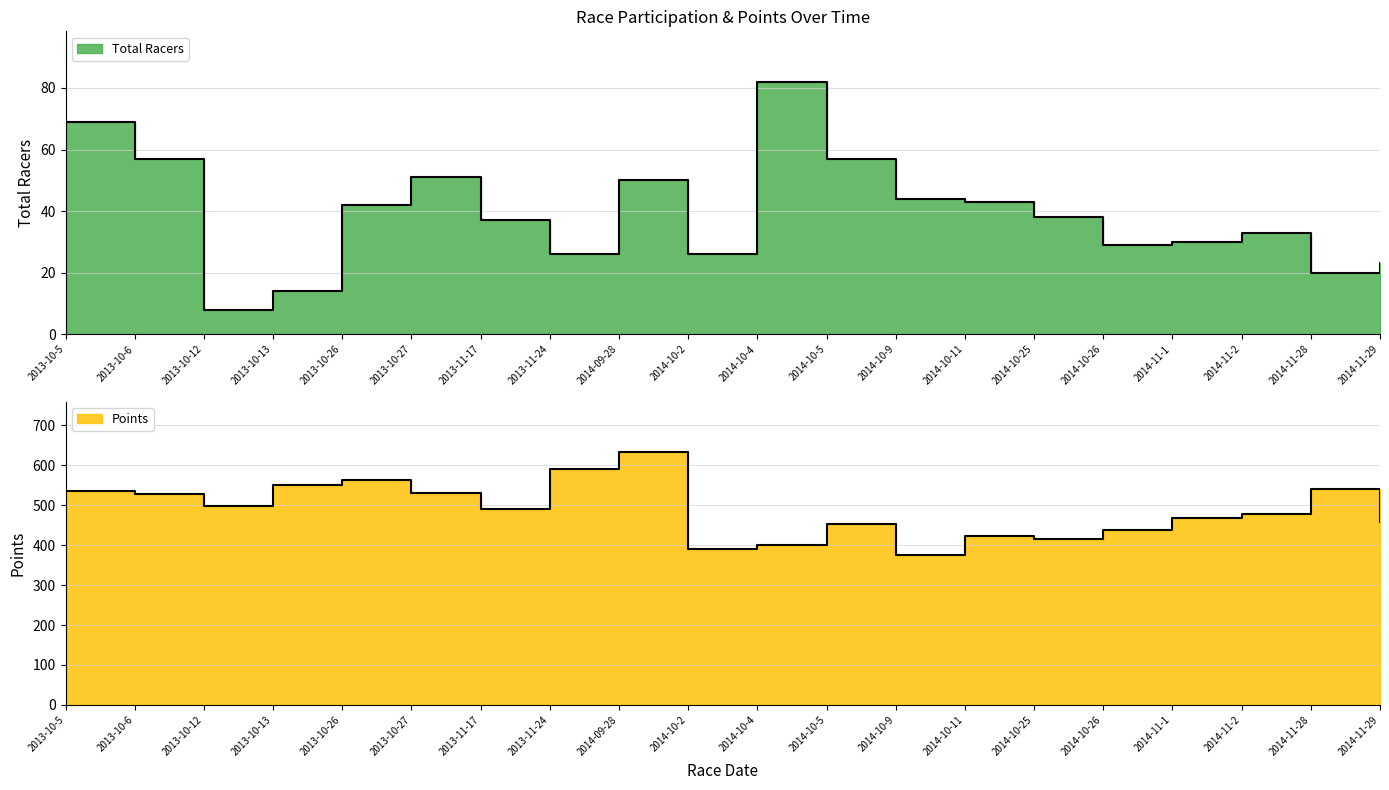

Count the number of categories in the chart.

20